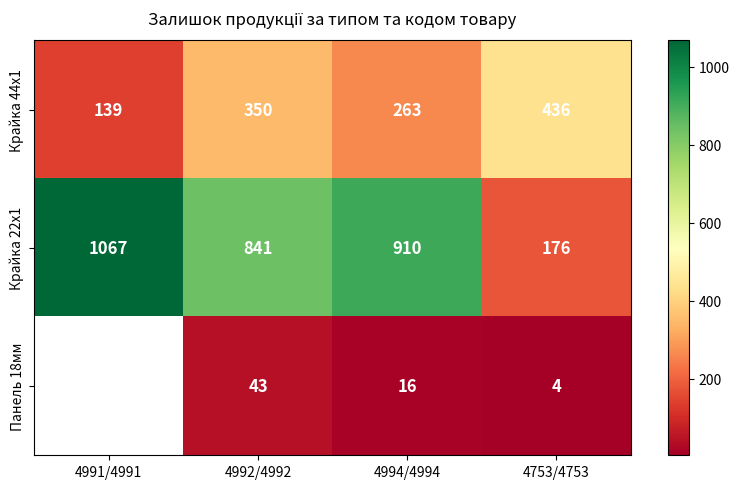

Which label corresponds to the smallest value in the chart?

4753/4753